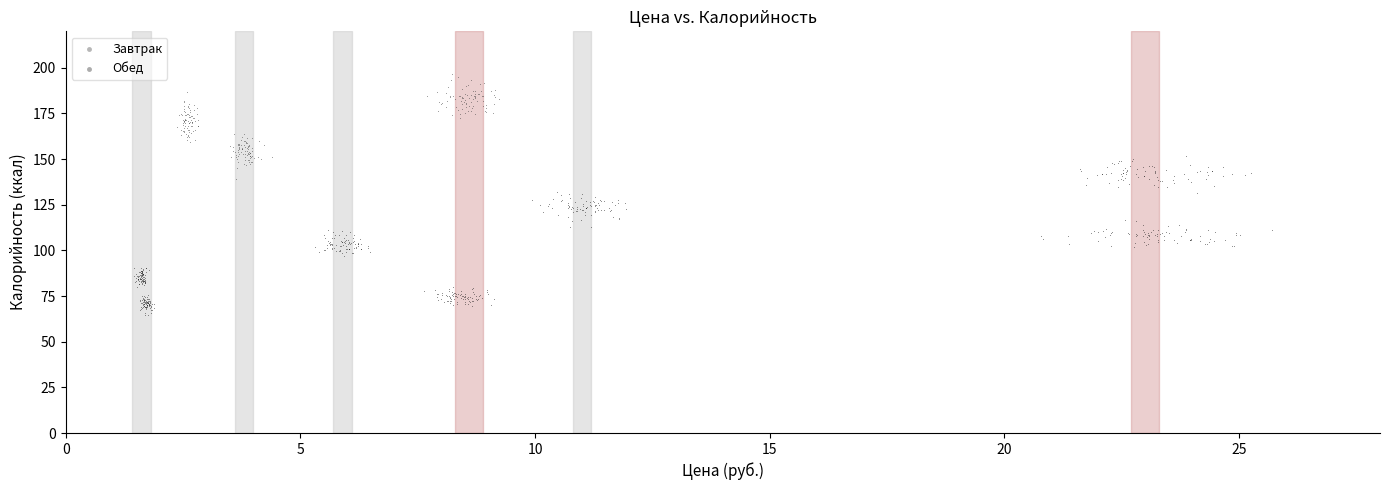

Which series reaches the minimum Y coordinate?

Обед